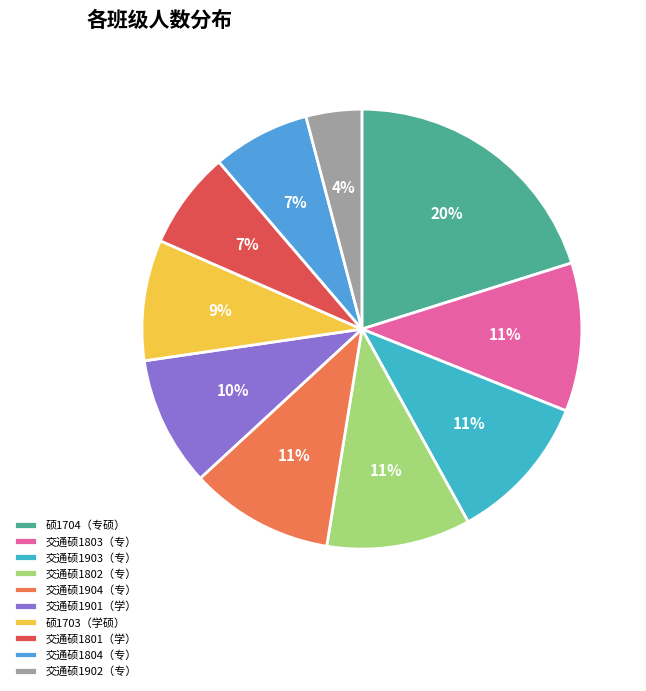

What portion of the pie excludes 硕1704（专硕）?

79.9%